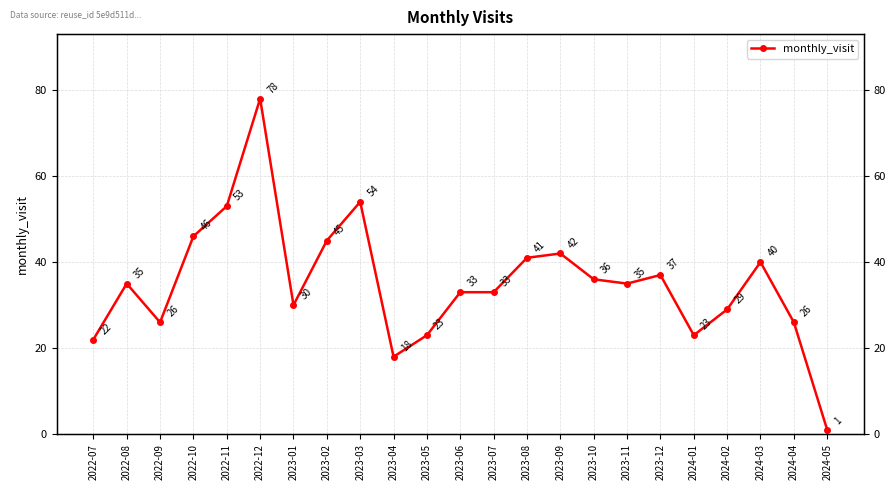

Count the number of data series in this chart.

1